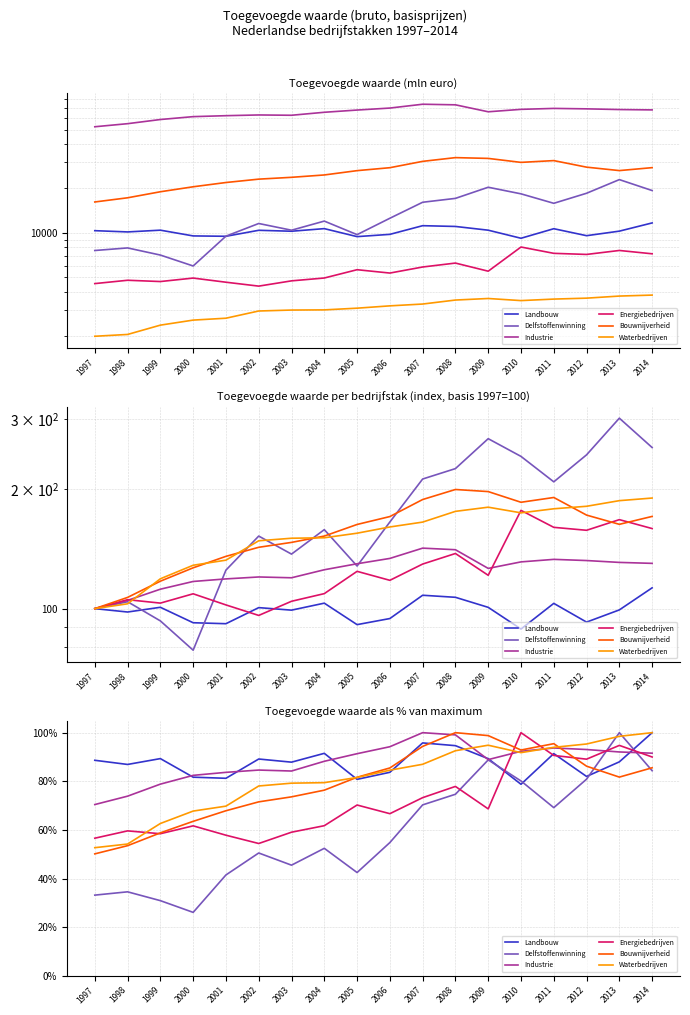

What is the approximate value of Industrie at 2004?

88.2